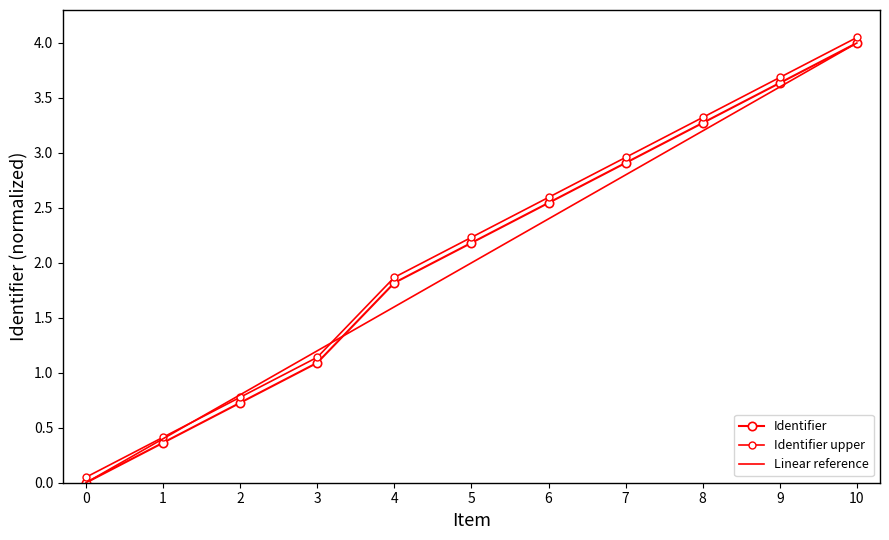

True or false: Linear reference has a value of 4.7 at 8.

False